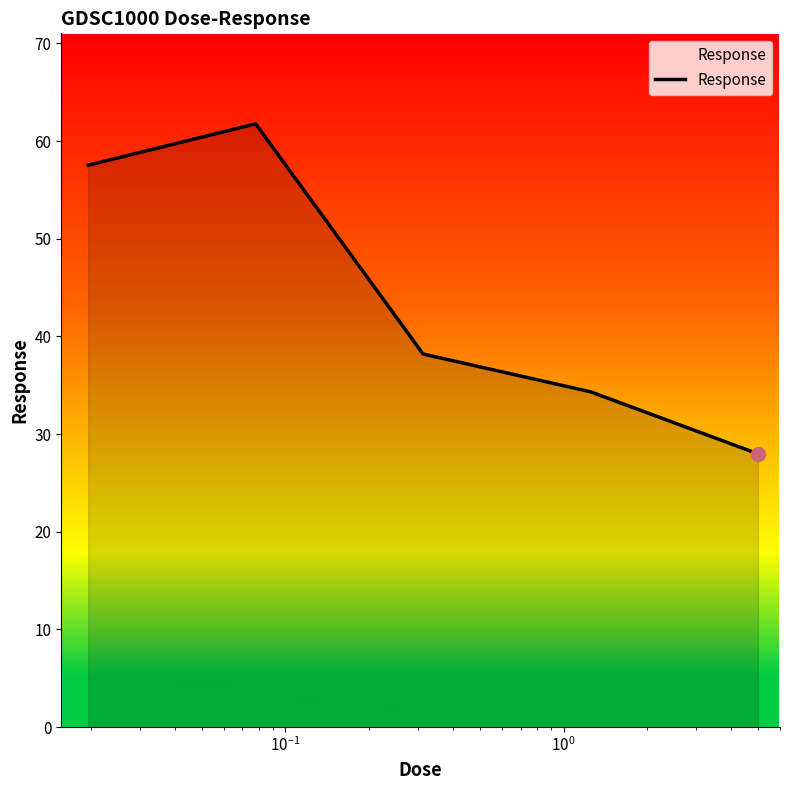

How many interior local peaks (higher than both neighbors) does the data have?

1